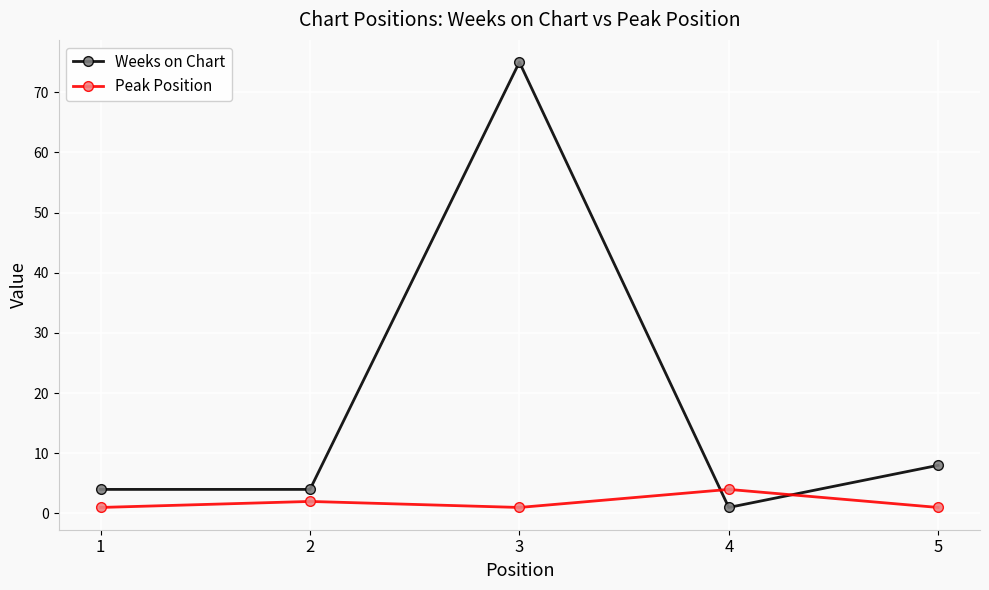

The Peak Position series shows 1 at 3. True or false?

True